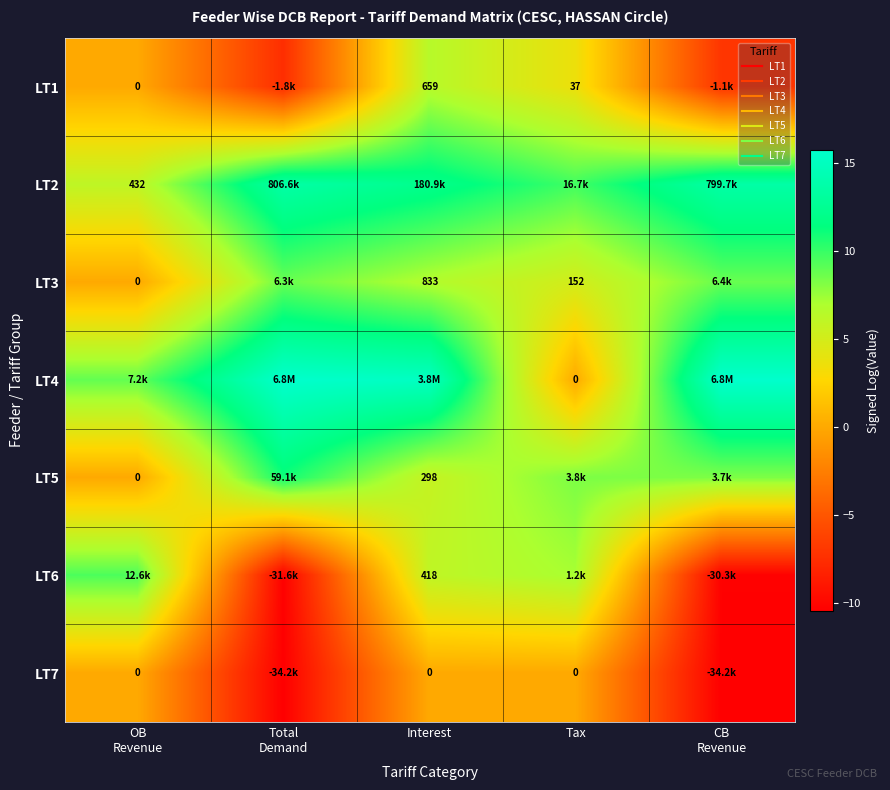

At which category does the chart reach its peak across all series?

Total
Demand